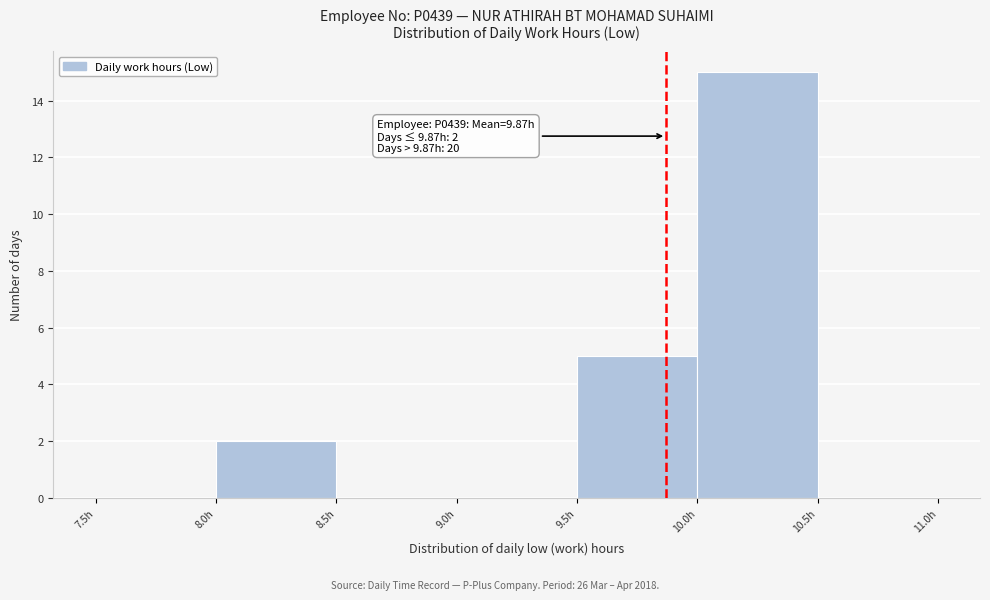

Which range on the x-axis has the tallest bar?

10.0 to 10.5